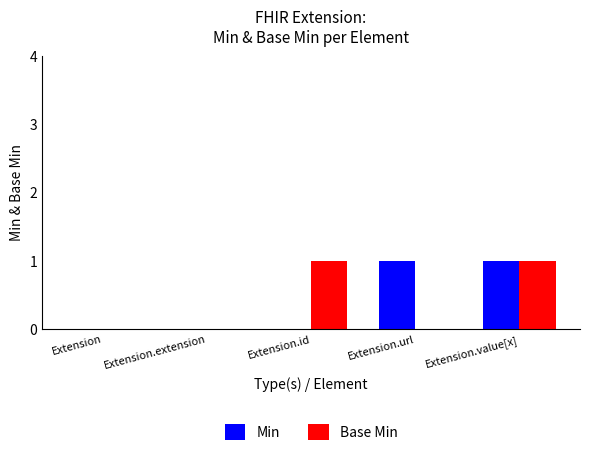

At which category is the sum across all series the highest?

Extension.value[x]